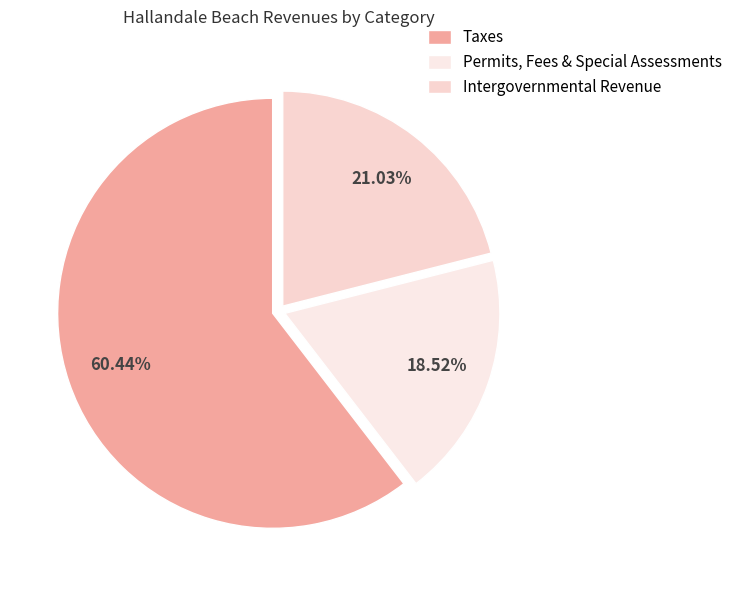

Count the number of slices in the pie.

3